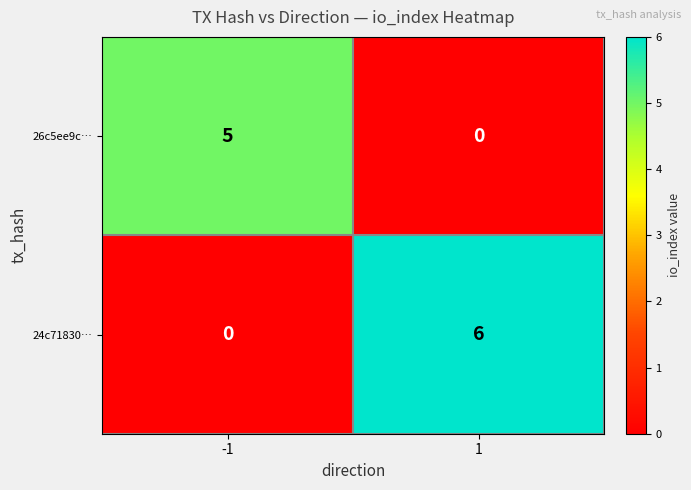

What is the maximum value shown in the chart?

6